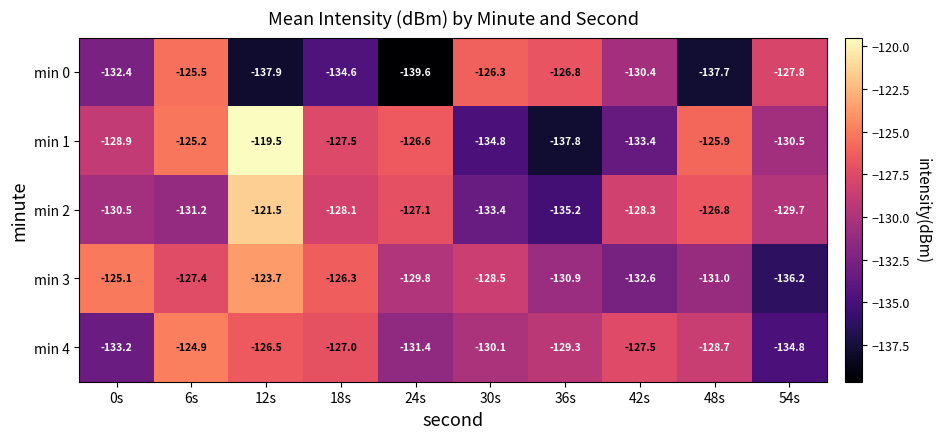

At 18s, list the series in order from smallest to largest.

min 0, min 2, min 1, min 4, min 3